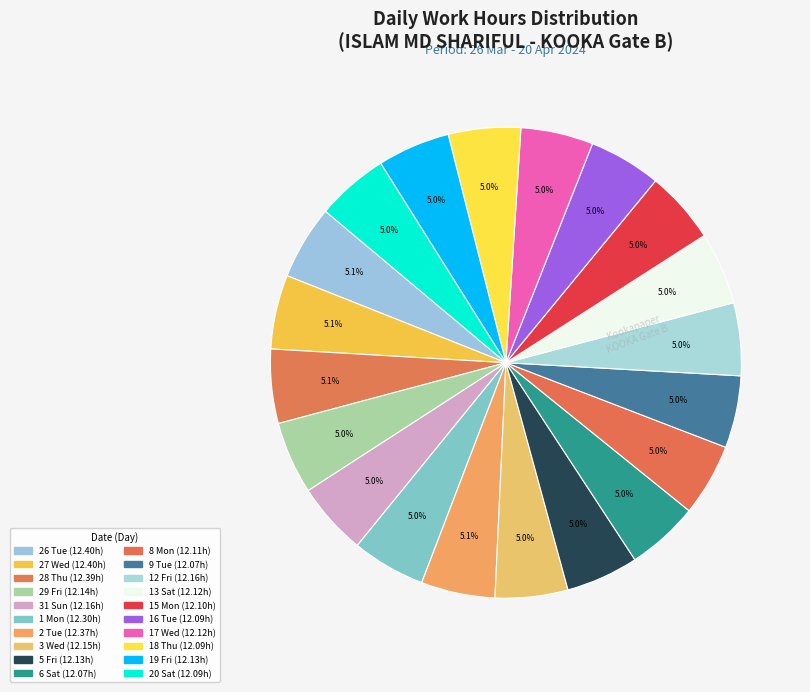

Rank the categories by value from lowest to highest.

6 Sat, 9 Tue, 16 Tue, 18 Thu, 20 Sat, 15 Mon, 8 Mon, 13 Sat, 17 Wed, 5 Fri, 19 Fri, 29 Fri, 3 Wed, 31 Sun, 12 Fri, 1 Mon, 2 Tue, 28 Thu, 26 Tue, 27 Wed